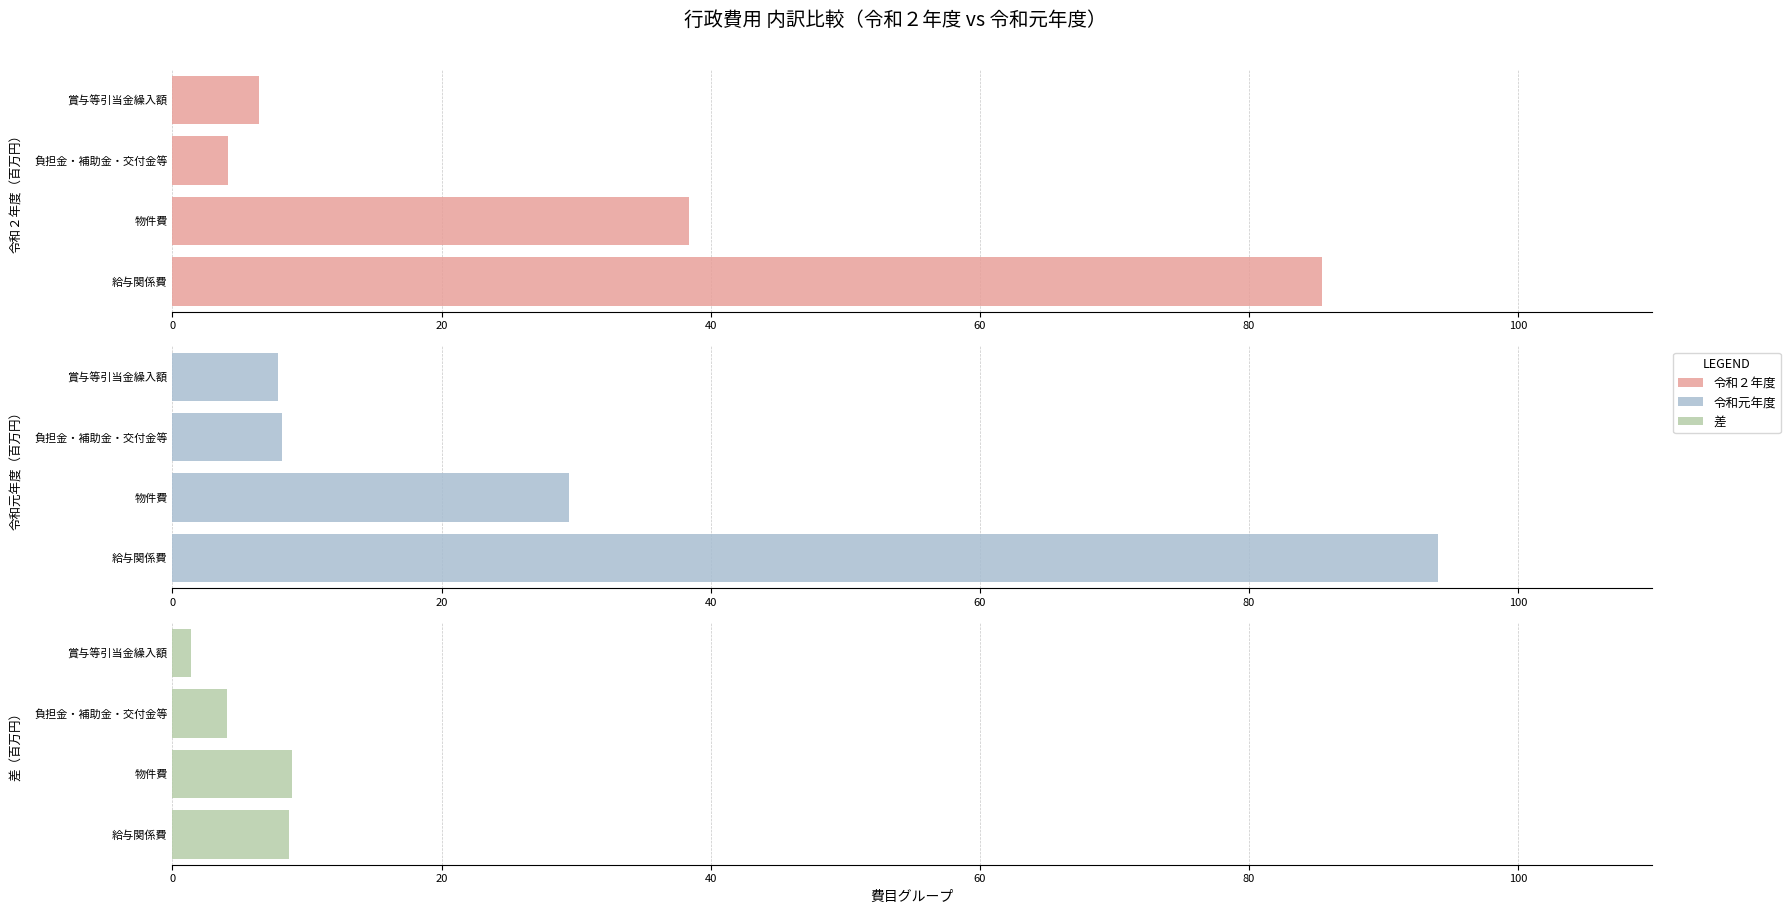

Is it true that 令和元年度 equals 46.5 at 物件費?

False